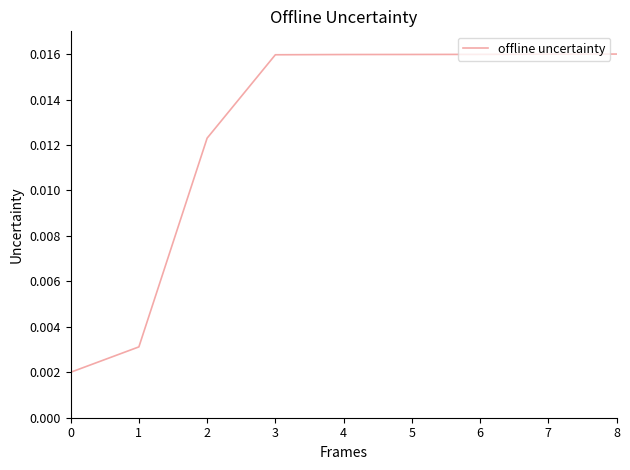

Which has a higher value, 0 or 5?

5